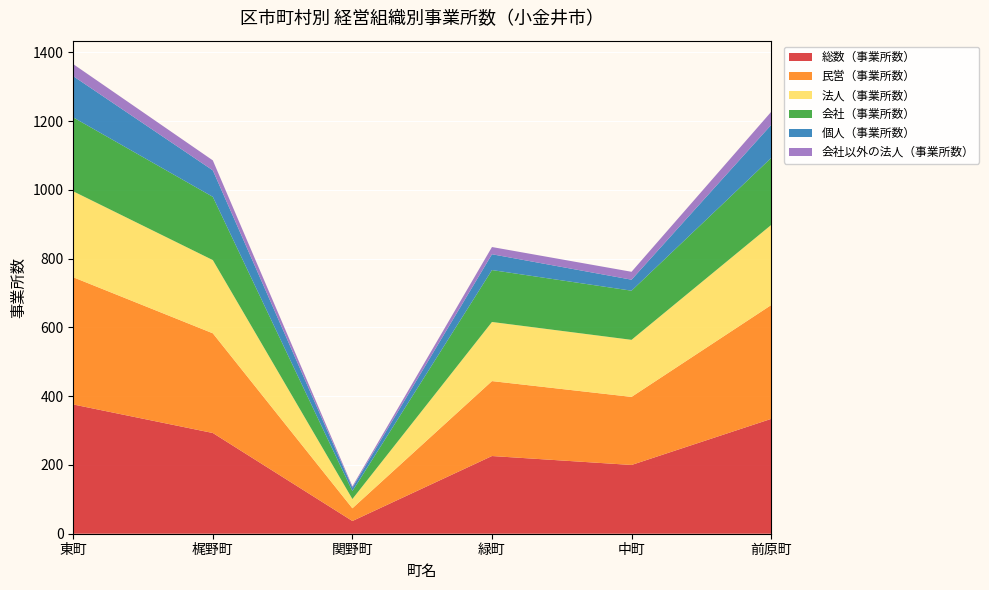

Reading right to left, what are all the values shown in this chart?

総数（事業所数）: 前原町=334	中町=200	緑町=226	関野町=37	梶野町=293	東町=376
民営（事業所数）: 前原町=331	中町=198	緑町=218	関野町=37	梶野町=290	東町=370
法人（事業所数）: 前原町=233	中町=166	緑町=172	関野町=27	梶野町=213	東町=250
会社（事業所数）: 前原町=195	中町=143	緑町=151	関野町=23	梶野町=184	東町=215
個人（事業所数）: 前原町=96	中町=32	緑町=46	関野町=10	梶野町=77	東町=120
会社以外の法人（事業所数）: 前原町=38	中町=23	緑町=21	関野町=4	梶野町=29	東町=35